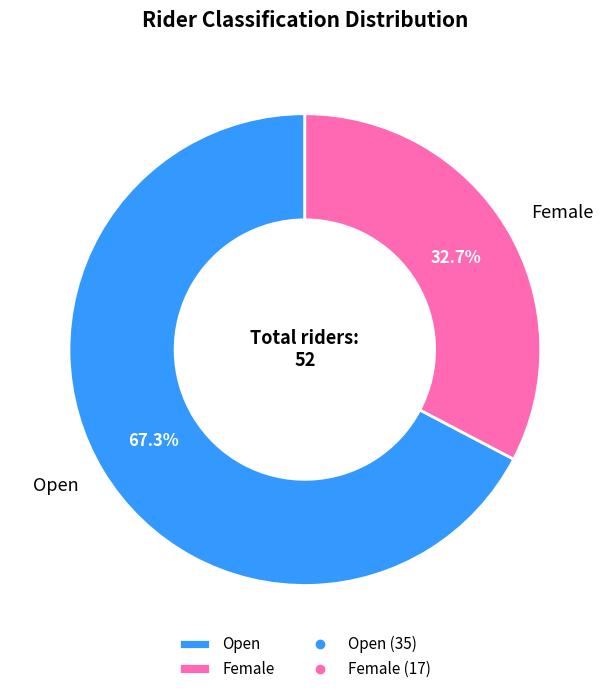

Rank the categories by value from lowest to highest.

Female, Open